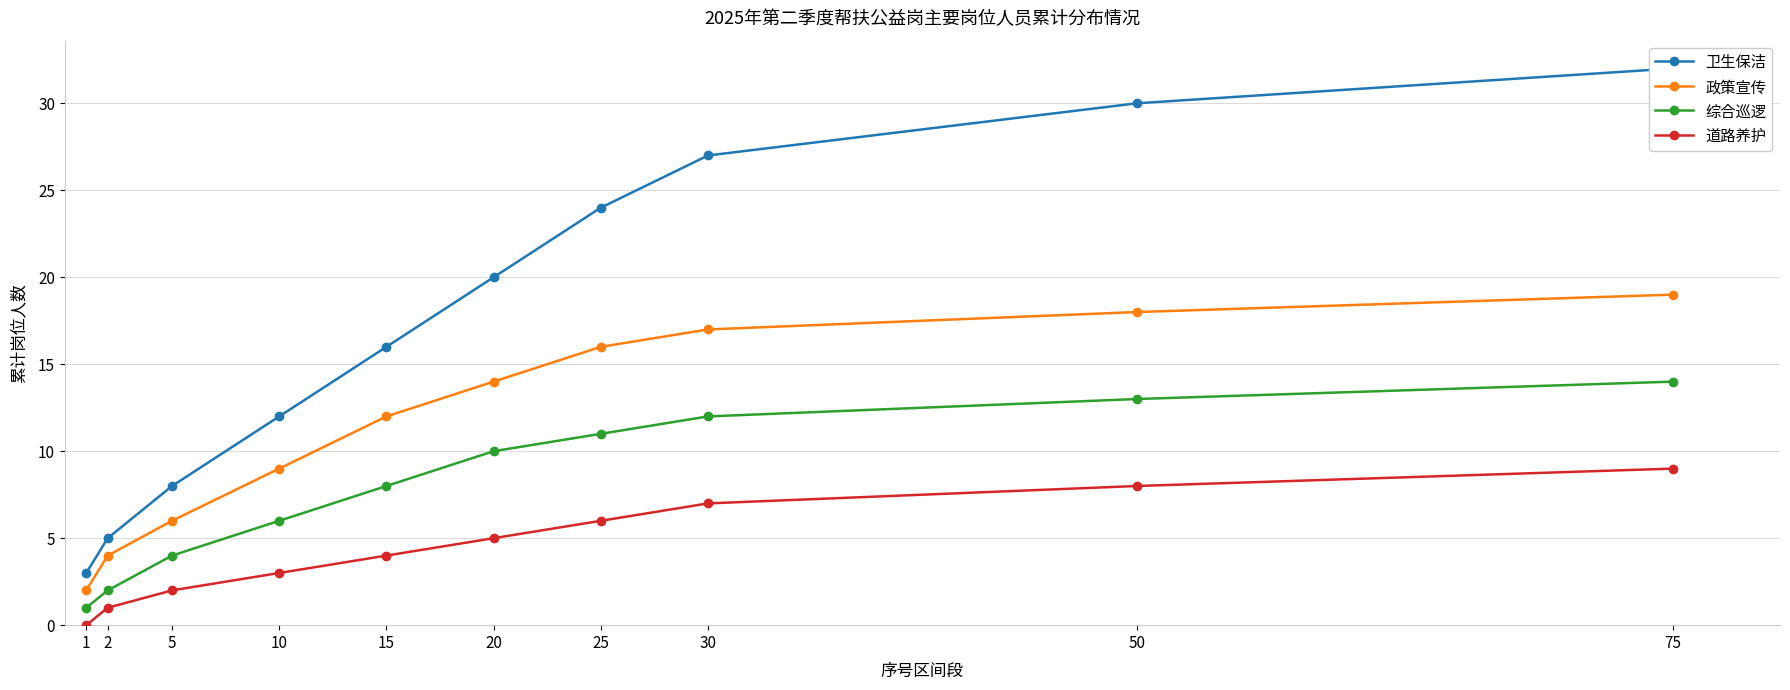

Is it true that 道路养护 equals 2 at 5?

True